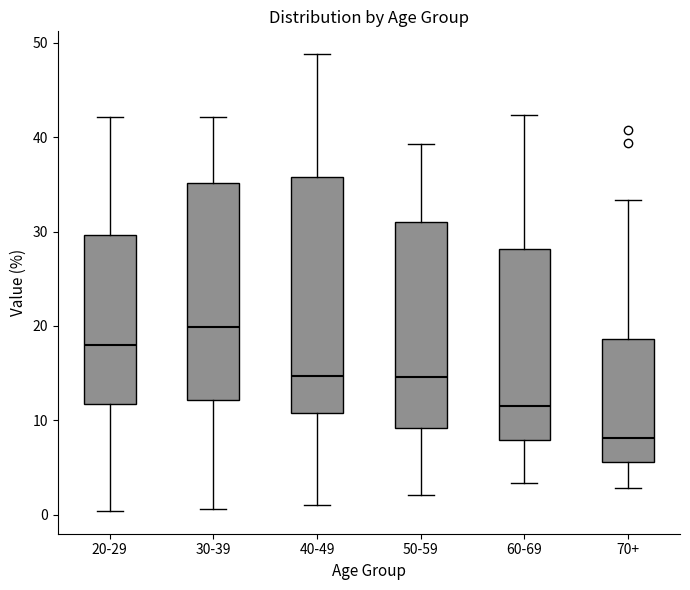

Which box's median line is the lowest?

70+